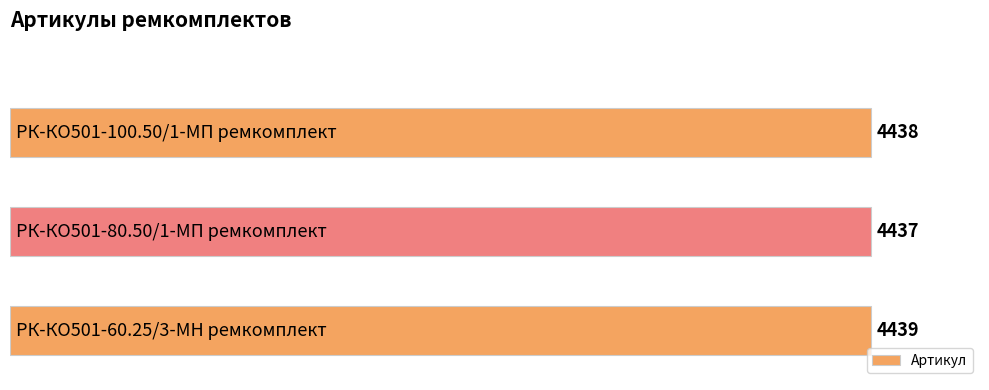

Does the chart contain any negative values?

No